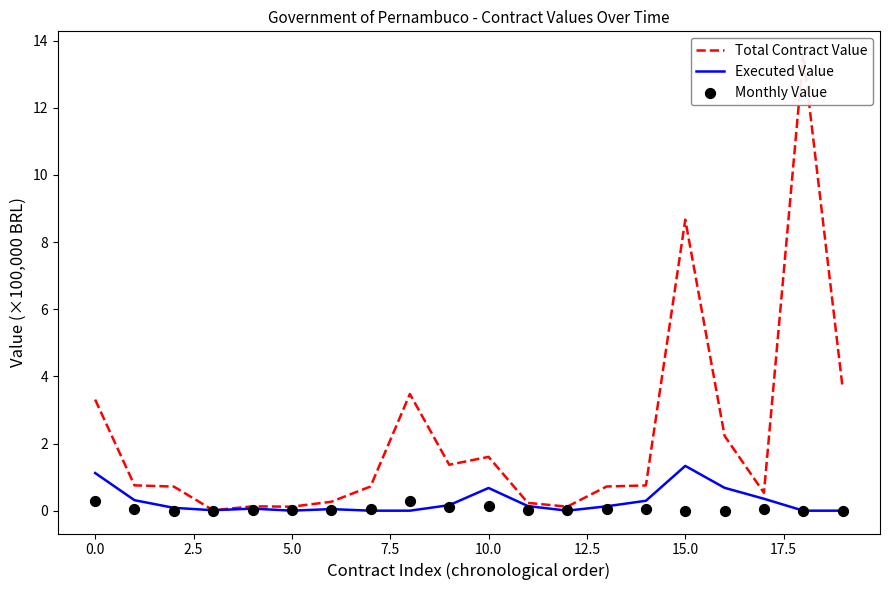

At how many categories does at least one series exceed 6?

2